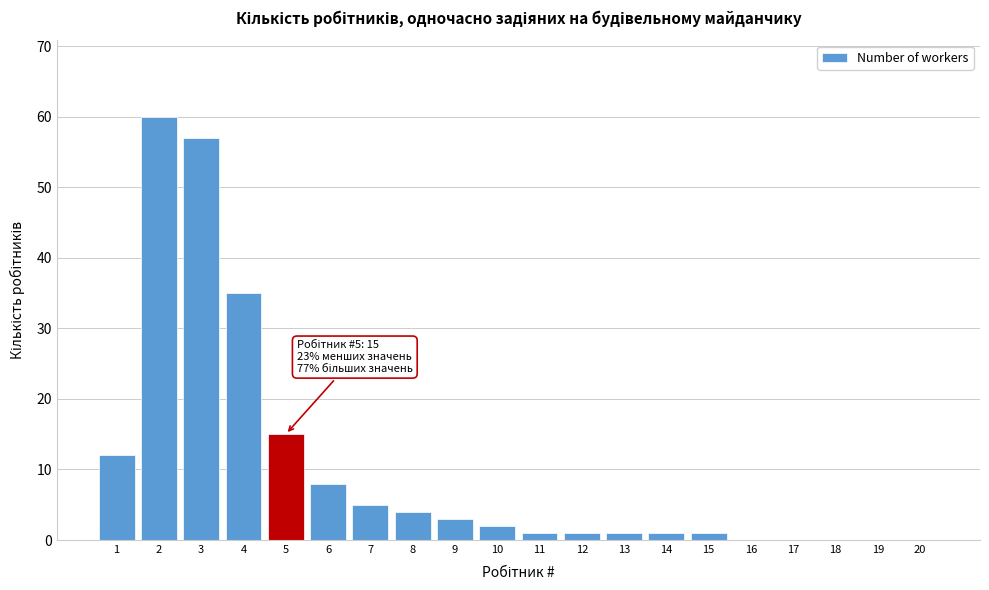

Reading right to left, transcribe all the data shown in this chart.

20=0	19=0	18=0	17=0	16=0	15=1	14=1	13=1	12=1	11=1	10=2	9=3	8=4	7=5	6=8	5=15	4=35	3=57	2=60	1=12